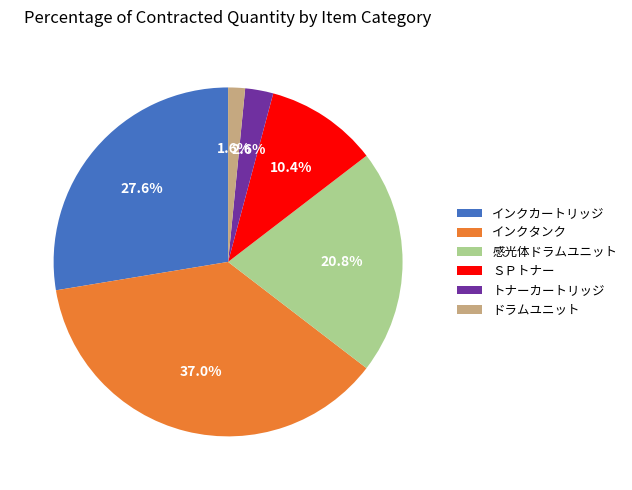

Which slice is the largest?

インクタンク